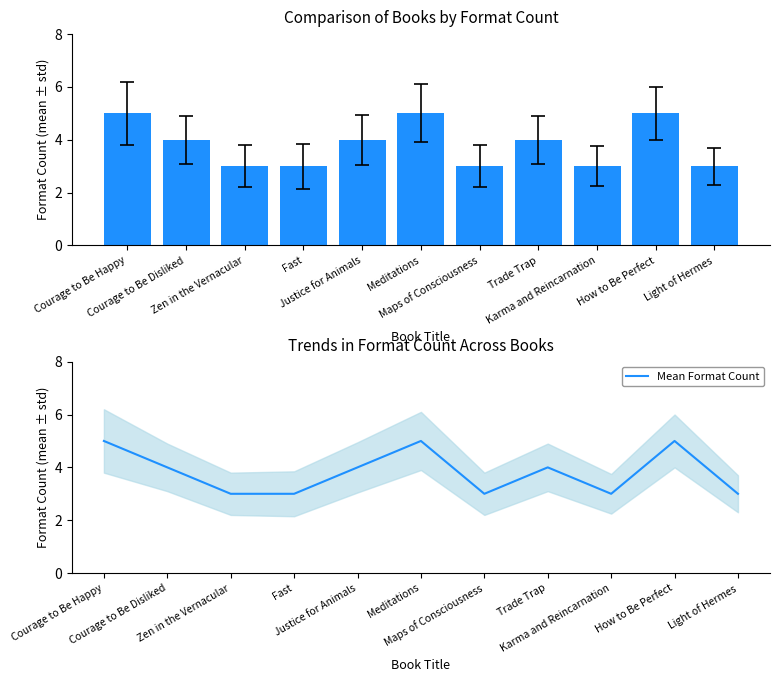

What is the difference between the Mean Format Count values at Trade Trap and Courage to Be Happy?

1